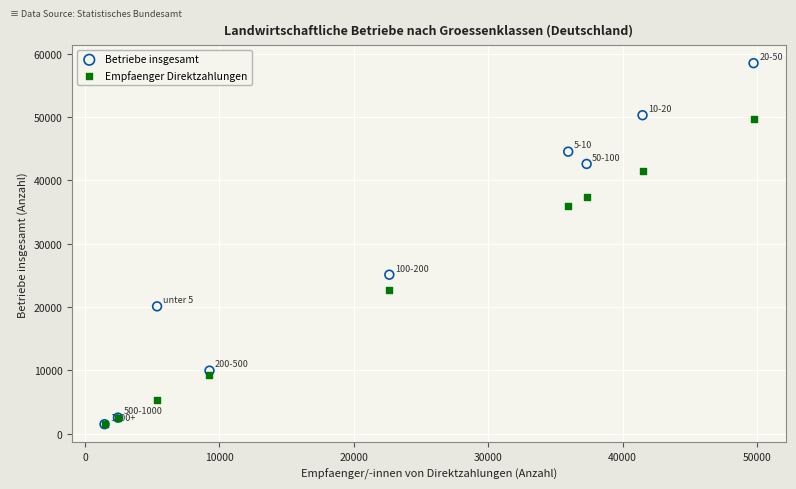

Across all series, what Y value is closest to 29985?

25090